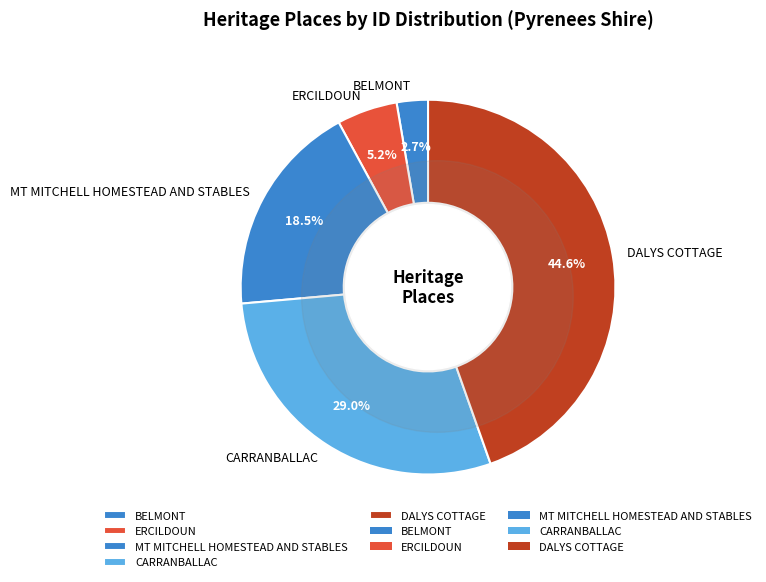

To the nearest percent, what is the difference between the largest and smallest slice percentages?

42%